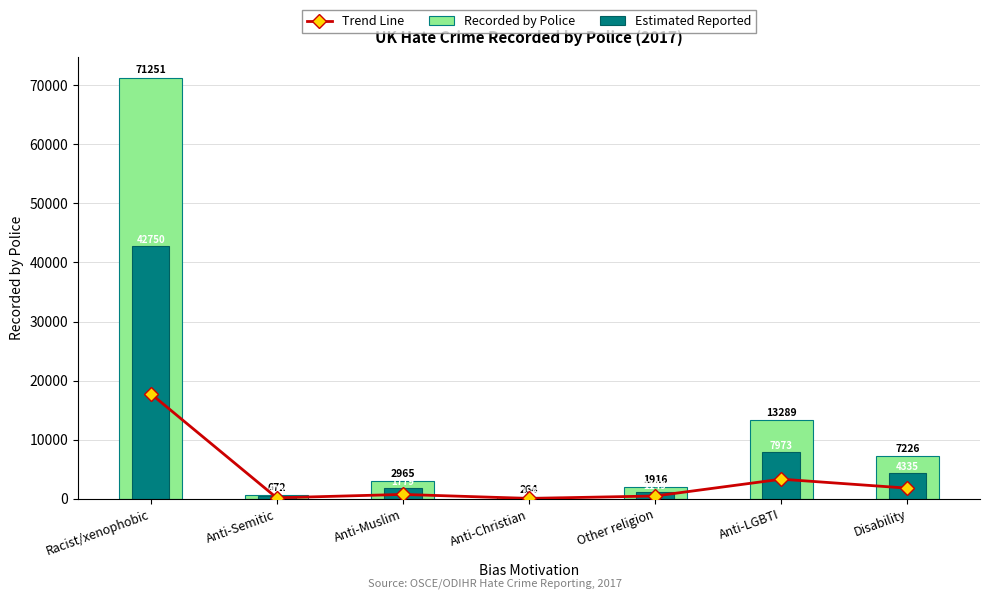

Reading left to right, list all the values displayed in this chart.

Trend Line: Racist/xenophobic=17812	Anti-Semitic=168	Anti-Muslim=741	Anti-Christian=66	Other religion=479	Anti-LGBTI=3322	Disability=1806
Recorded by Police: Racist/xenophobic=71251	Anti-Semitic=672	Anti-Muslim=2965	Anti-Christian=264	Other religion=1916	Anti-LGBTI=13289	Disability=7226
Estimated Reported: Racist/xenophobic=42750	Anti-Semitic=403	Anti-Muslim=1779	Anti-Christian=158	Other religion=1149	Anti-LGBTI=7973	Disability=4335